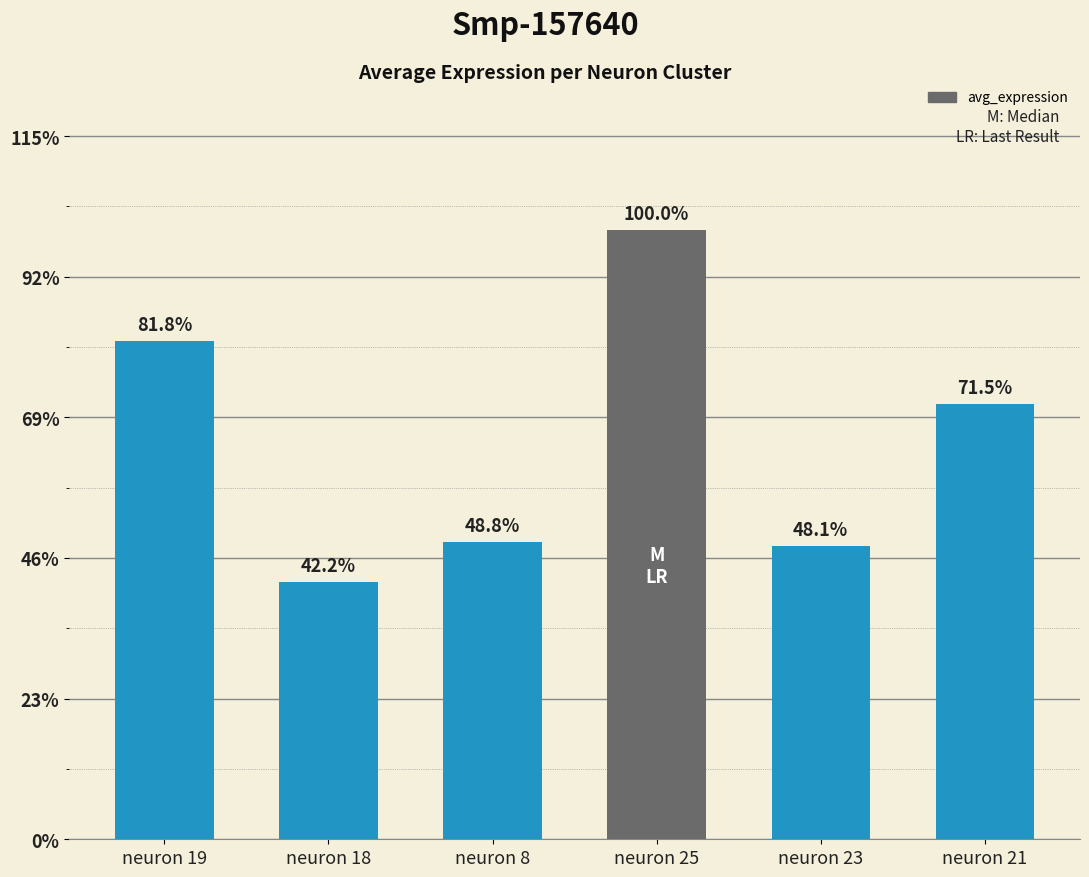

Which category has the lowest value across all series?

neuron 18